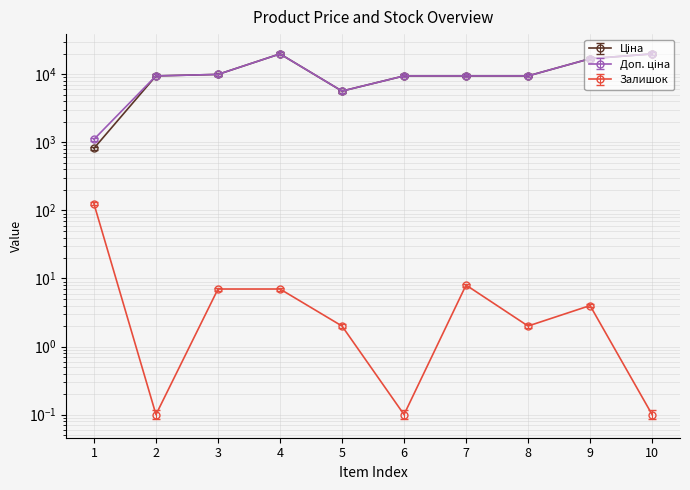

The value of Залишок at 8 is 1.1. True or false?

False